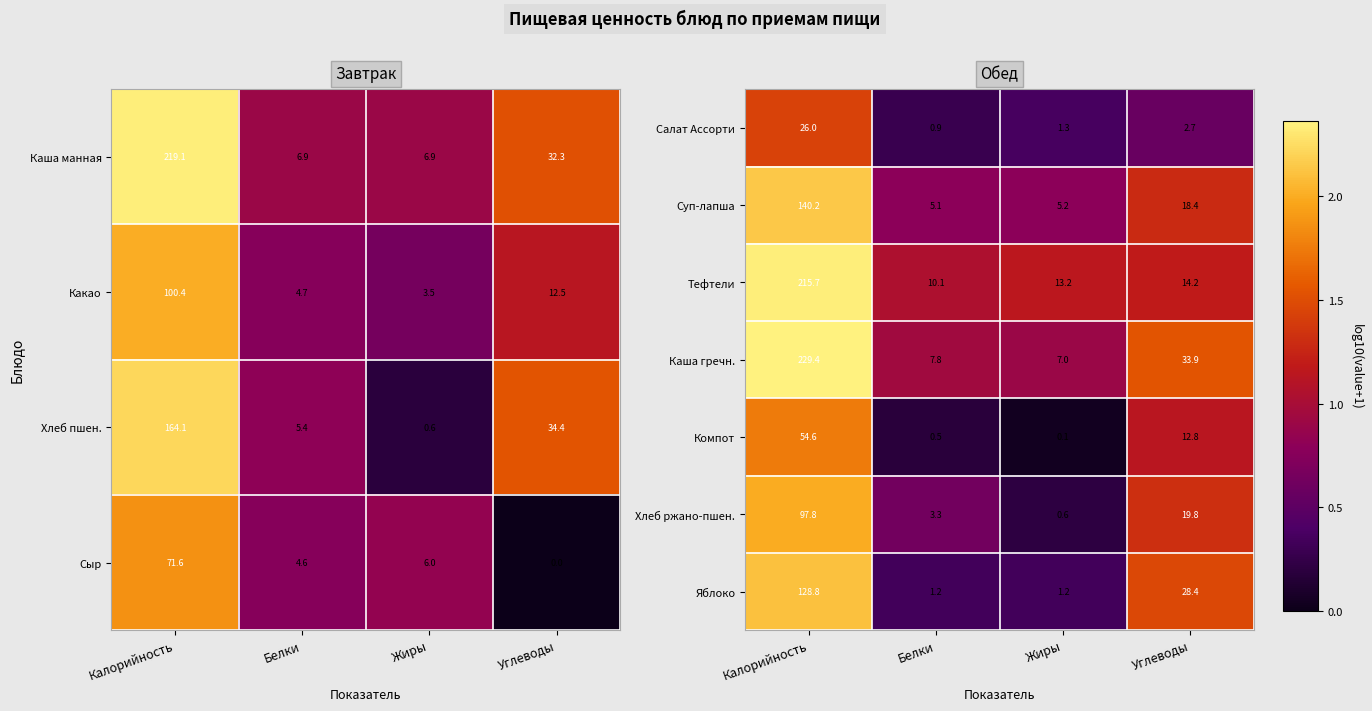

Count the number of categories in the chart.

4